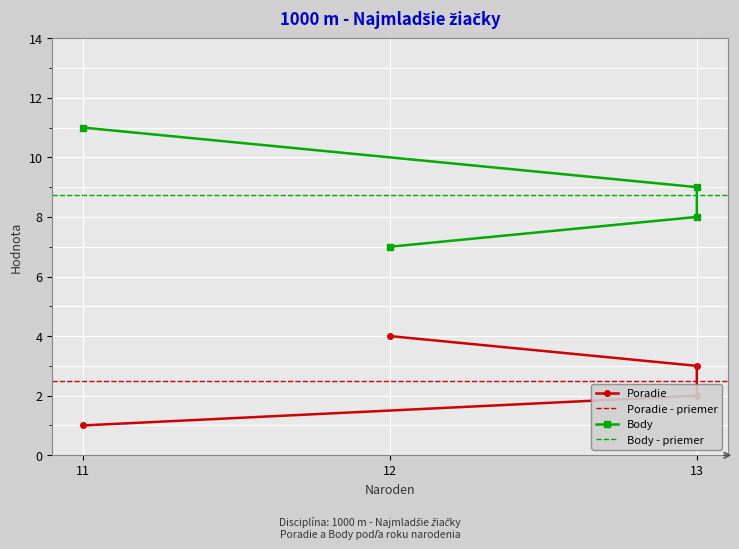

Count the Poradie values in the range 2 to 4.

3